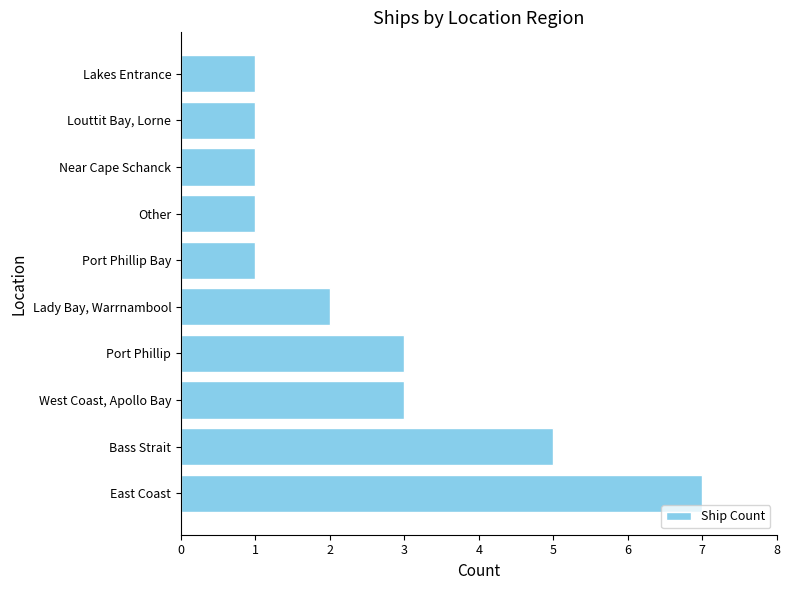

Is it true that the value at Lakes Entrance is 1?

True